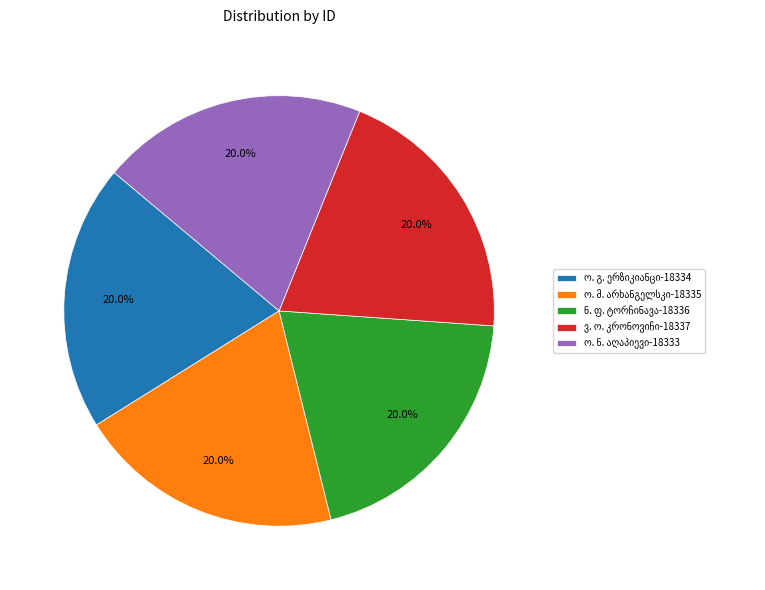

Is there a majority slice in this chart?

No